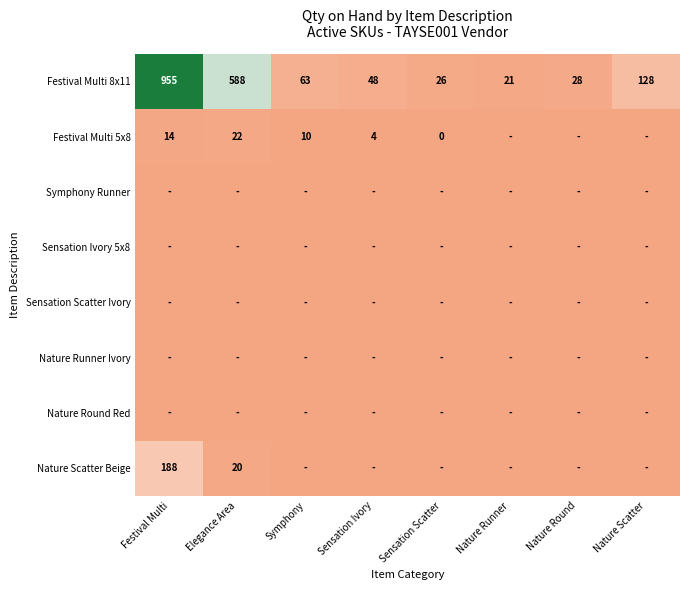

Which category has the highest value across all series?

Festival Multi